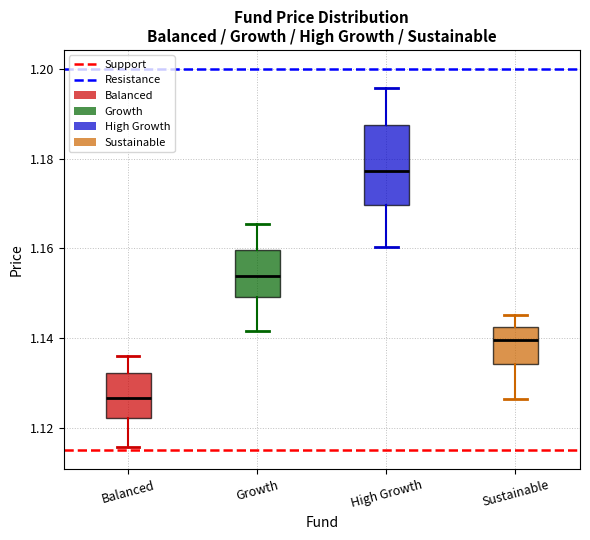

Which box's median line is the highest?

High Growth